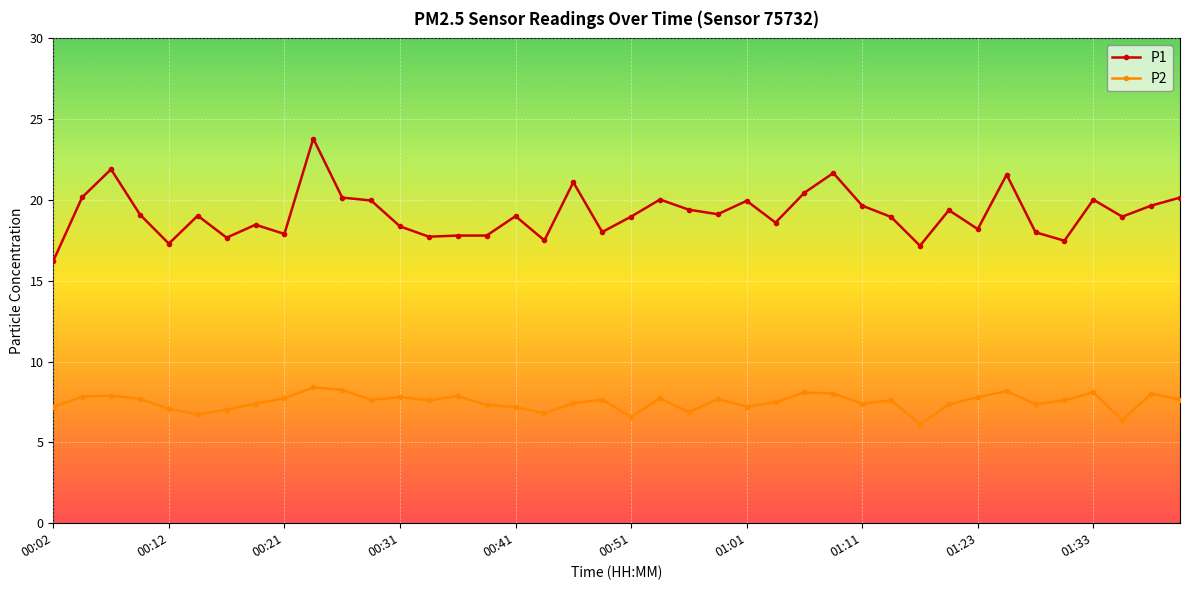

Which series has the widest spread of values?

P1